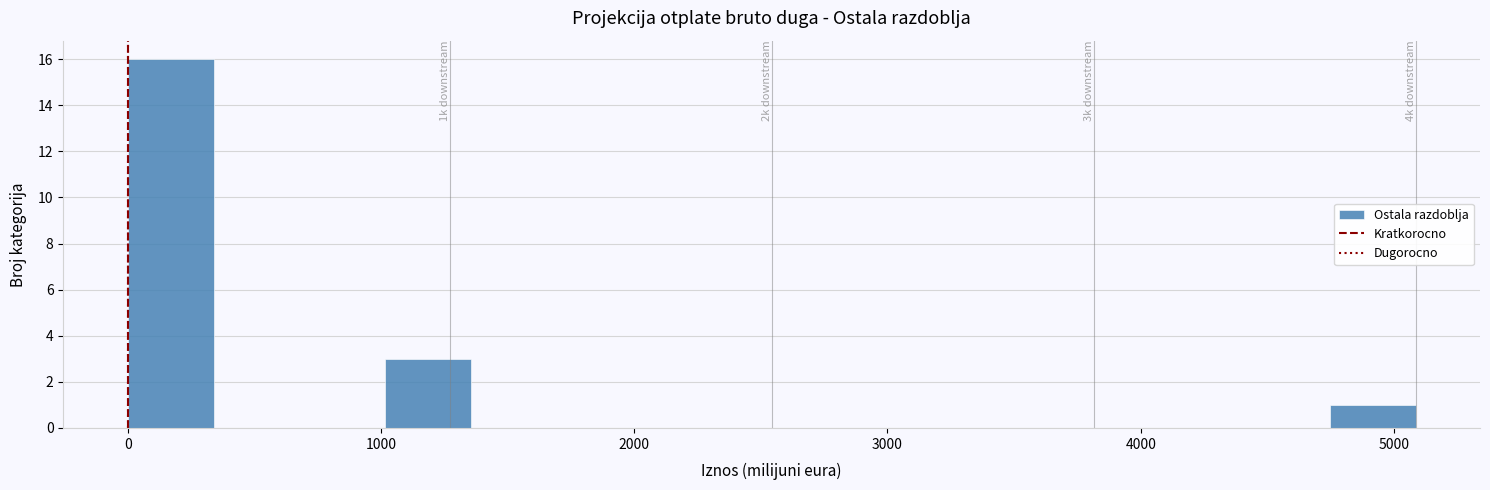

Read against the x-axis, roughly where is the centre of the tallest bar?

200